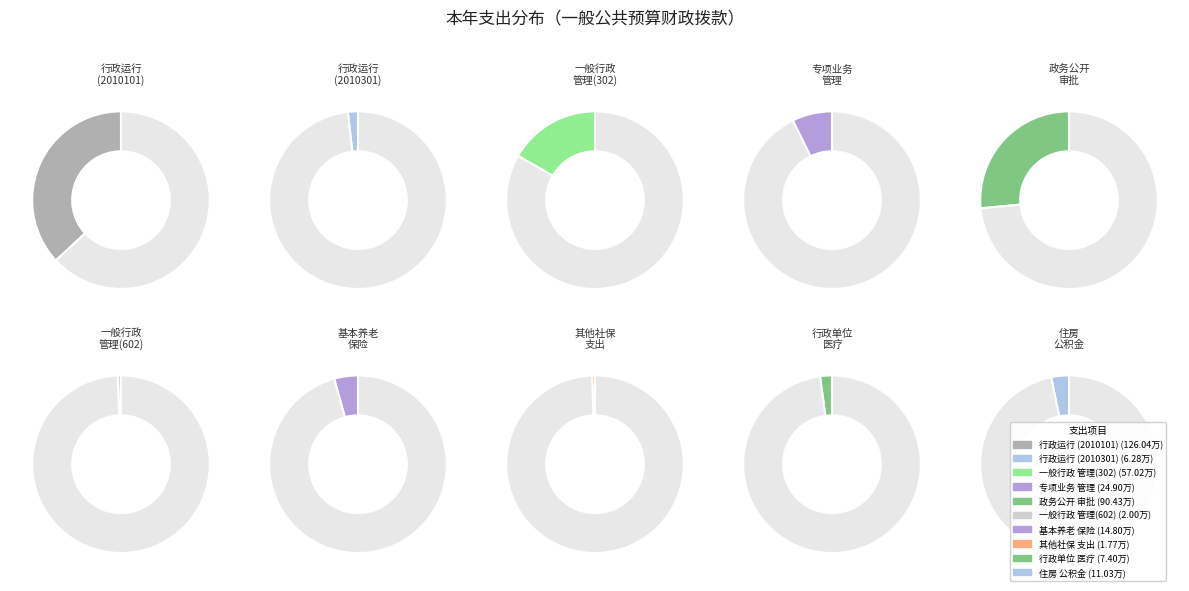

To the nearest percent, what is the combined percentage of 行政运行(2010301) and 政务公开审批?

28%